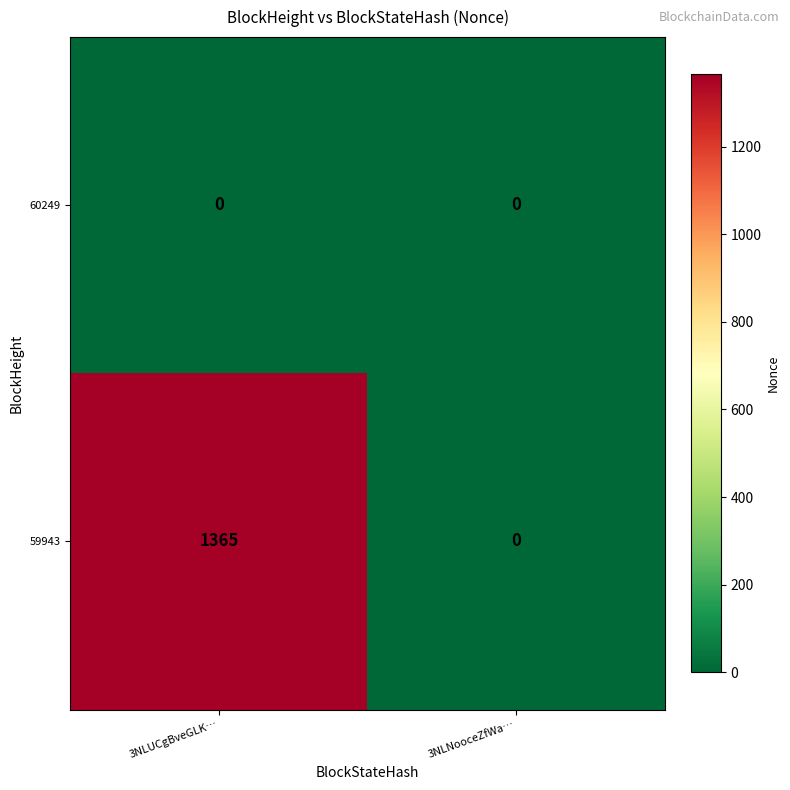

Count the number of data series in this chart.

2